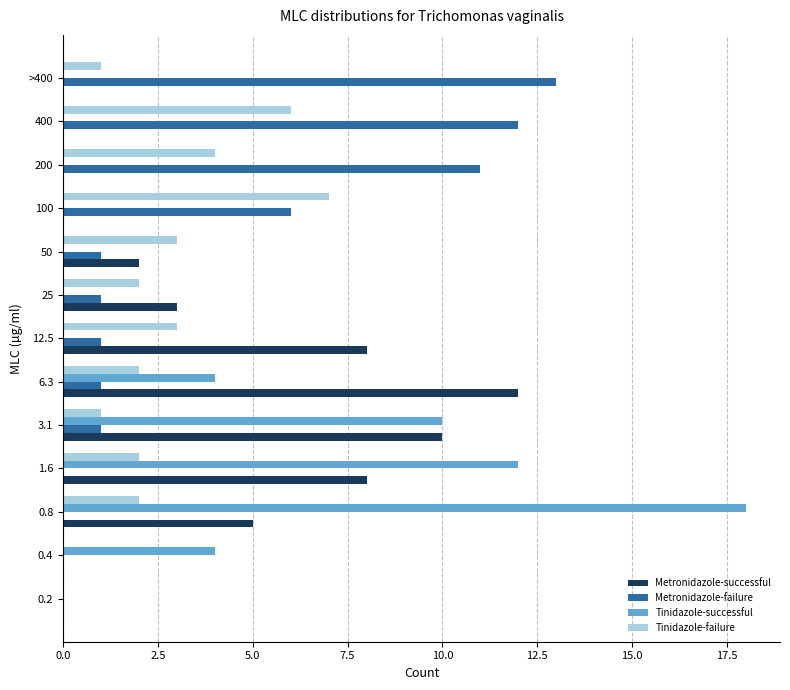

At which label is Tinidazole-successful closest to 9?

3.1